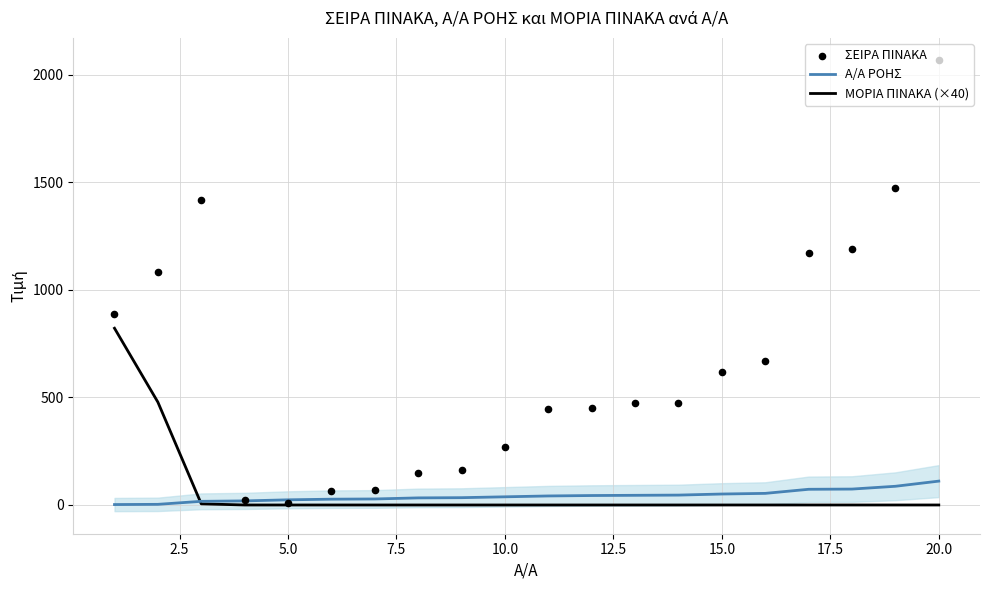

Which series reaches the maximum Y coordinate?

ΣΕΙΡΑ ΠΙΝΑΚΑ